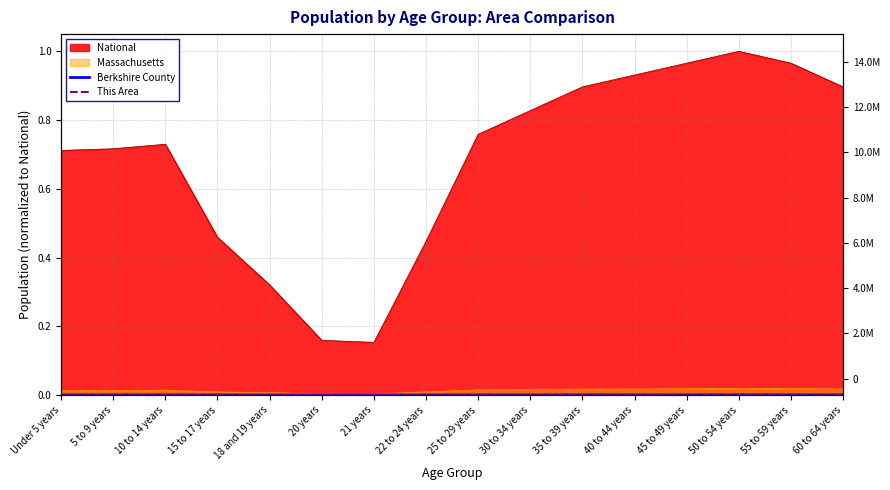

At which category does This Area reach its first local valley?

21 years